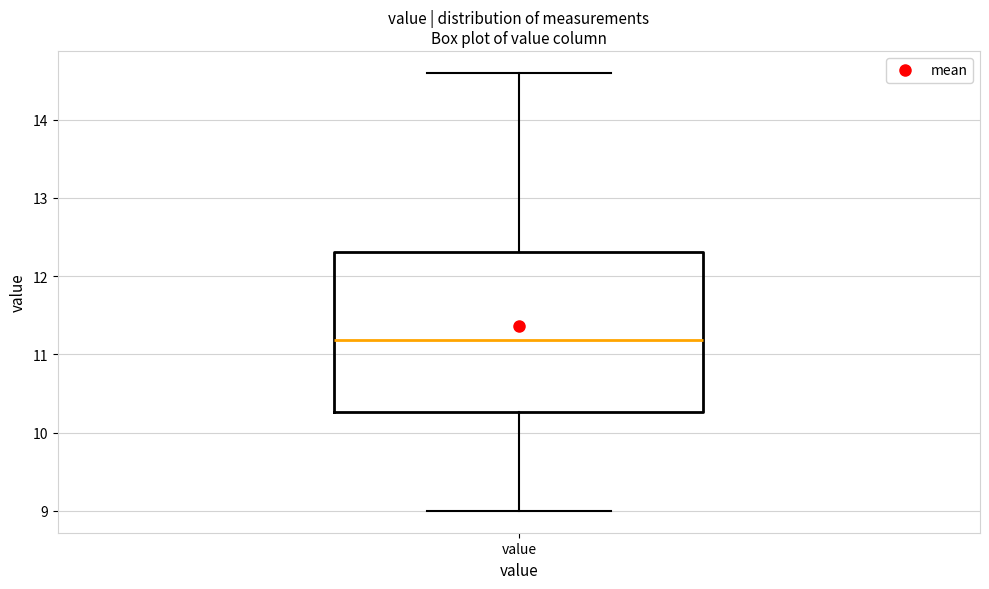

Read this box plot against the y-axis: the position of the median line, the range covered by the box, and the ends of both whiskers. The values are not printed on the chart, so give them approximately, as read against the axis.

median 11.2, box 10.3 to 12.3, whiskers 9.0 to 14.6